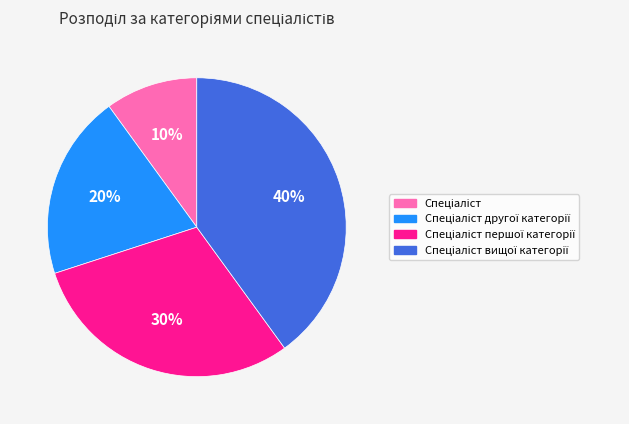

To the nearest percent, what is the difference between the largest and smallest slice percentages?

30%